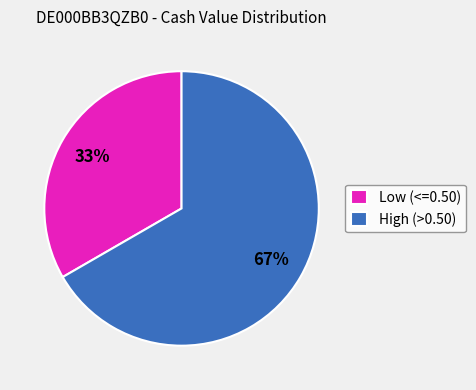

Which category accounts for the majority?

High (>0.50)